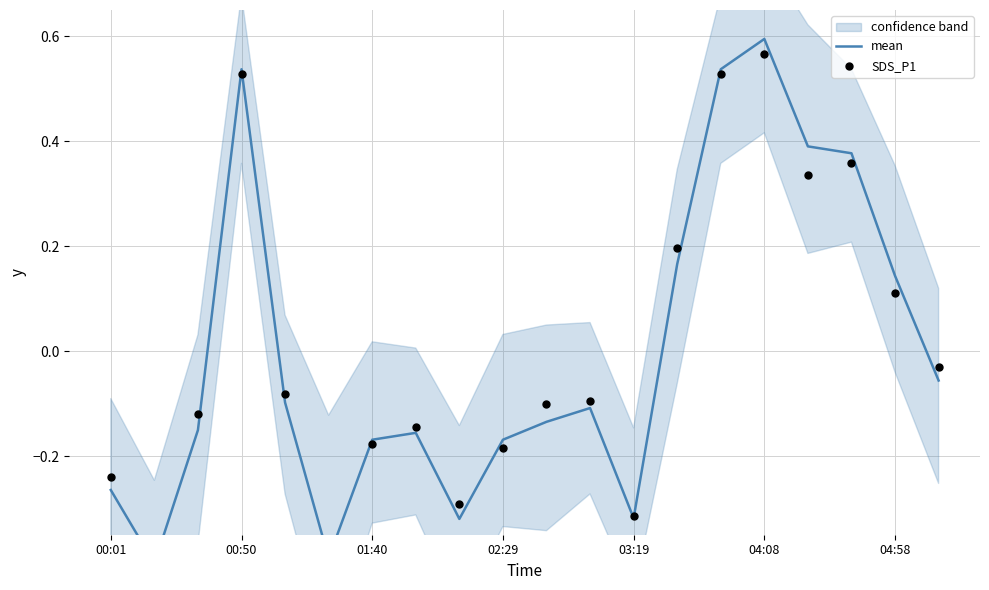

Is the value of SDS_P1 at 03:19 greater than the value of mean at 13?

No